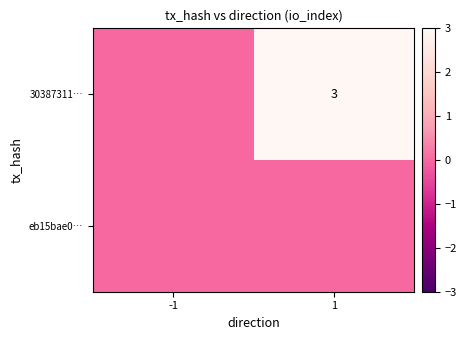

At how many categories does at least one series exceed 1?

1